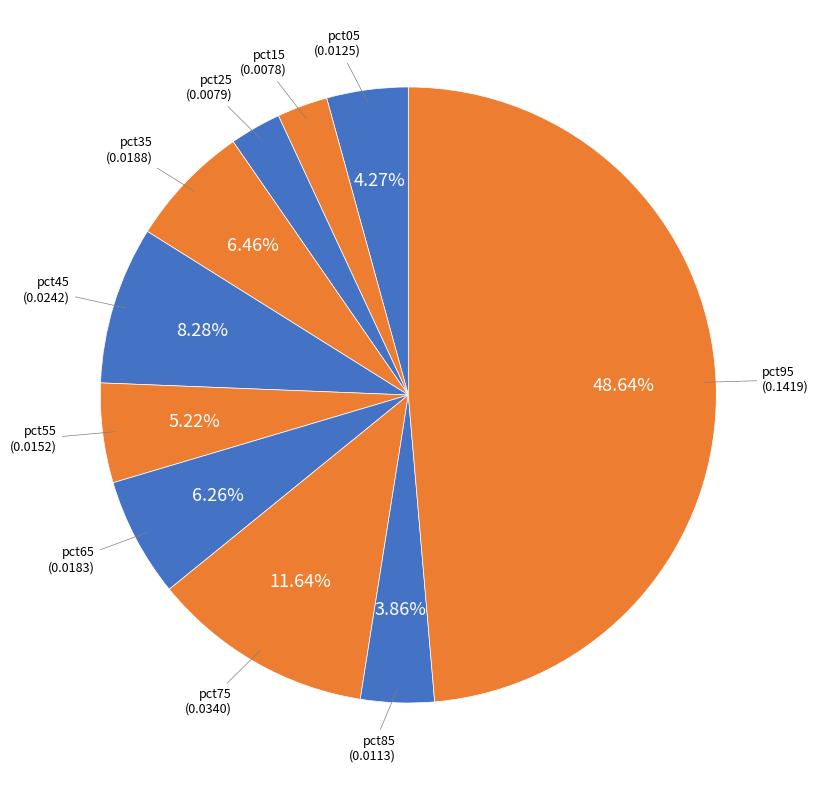

How many segments does this pie chart have?

10